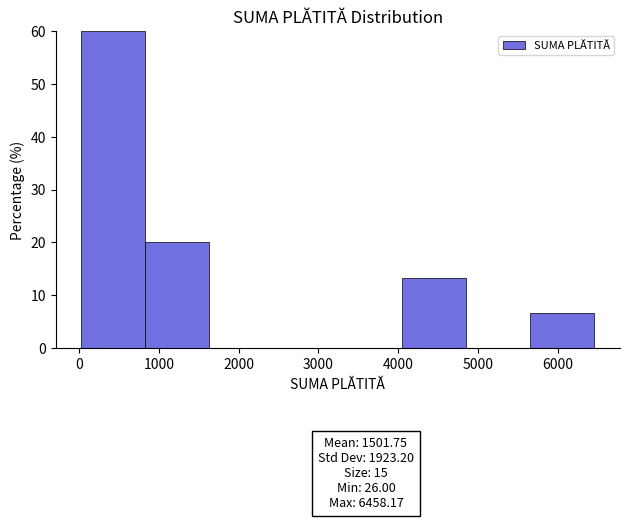

Over which range of the x-axis is the bar tallest?

0 to 800